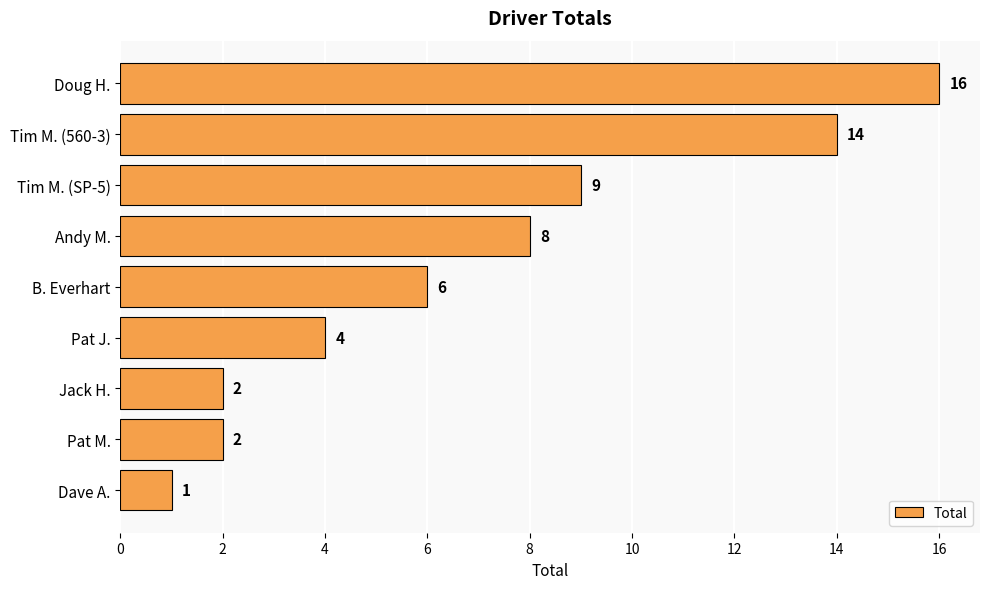

What is the sum of the values at Pat J. and Tim M. (SP-5)?

13